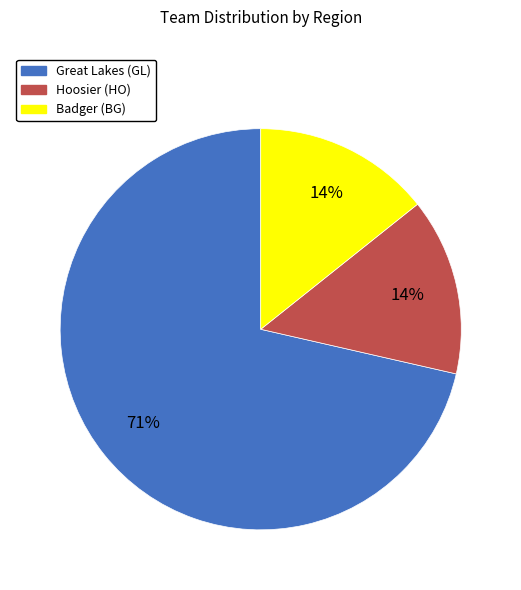

Which slice represents more than half of the pie?

Great Lakes (GL)